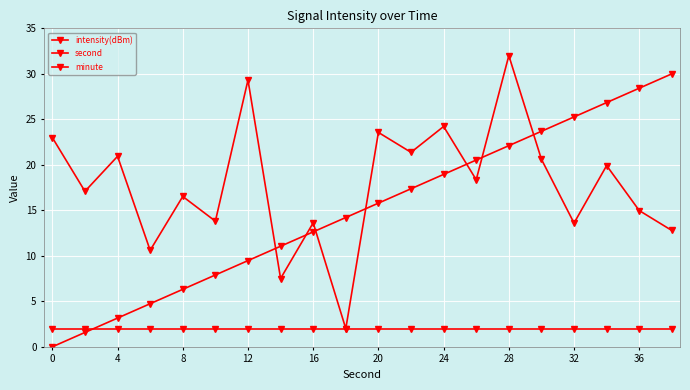

Does the chart have visible grid lines?

Yes